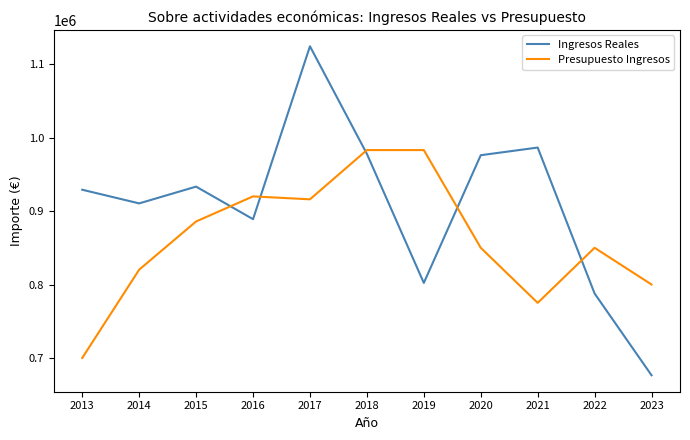

In Ingresos Reales, how many points are higher than both neighbors (excluding endpoints)?

3